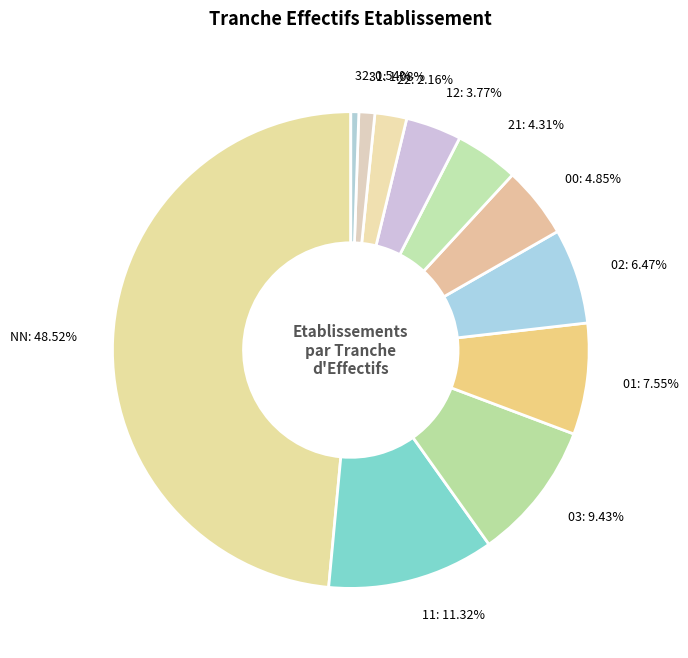

Count the number of slices in the pie.

11